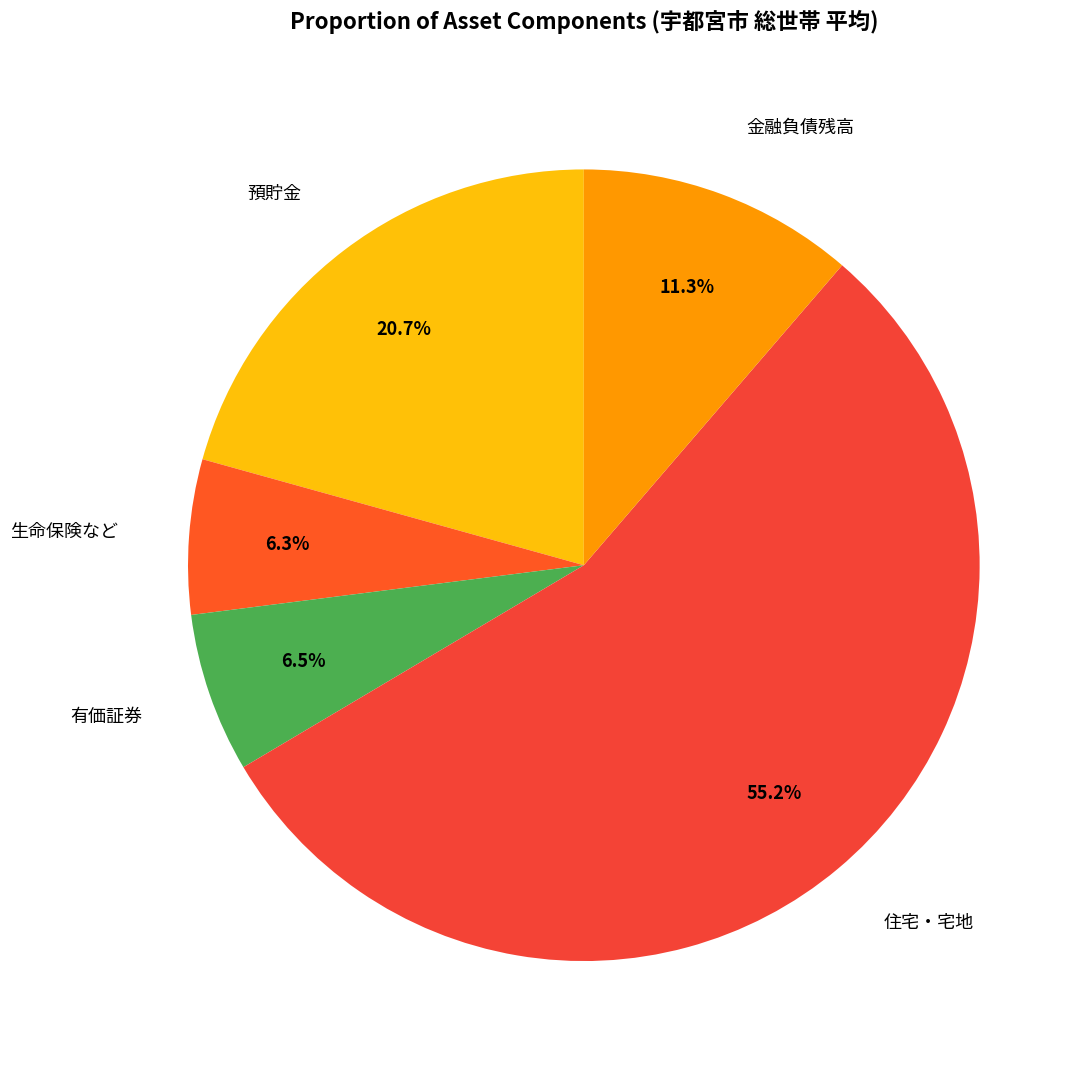

To the nearest percent, what portion does 生命保険など represent?

6%